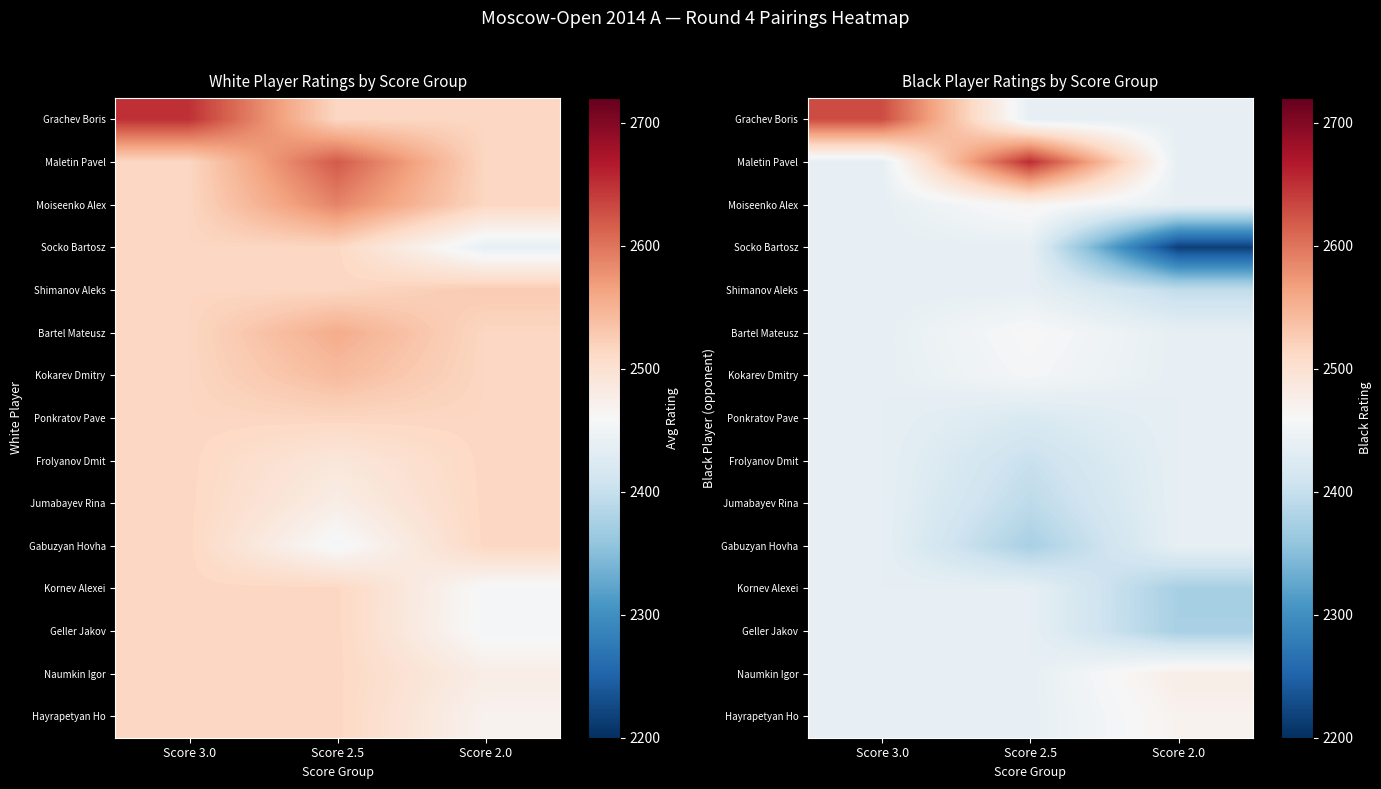

What is the difference between the highest and lowest values at Score 2.0?

262.0